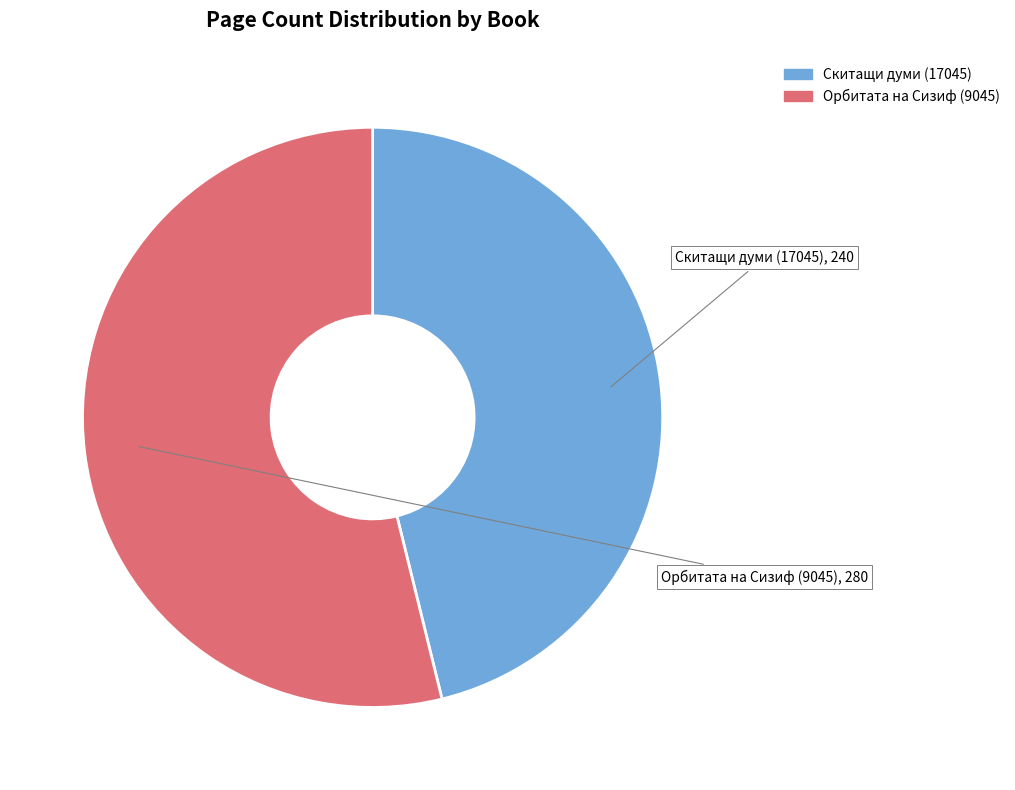

Is it true that Скитащи думи (17045) is 58% of the pie?

False